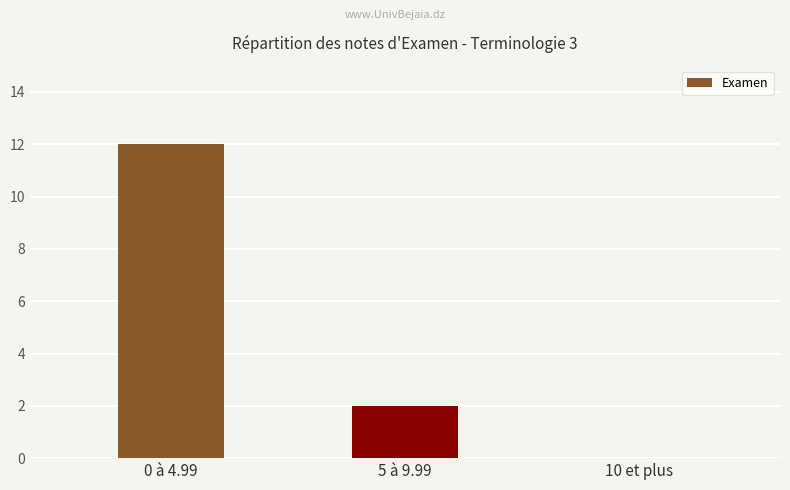

Is it true that the value at 10 et plus is 0?

True